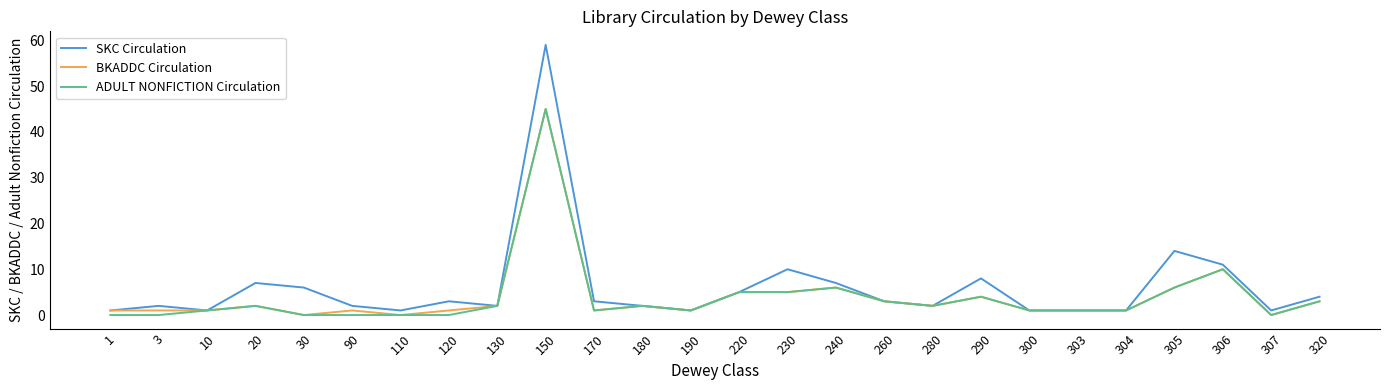

Where is BKADDC Circulation nearest to the value 22?

306